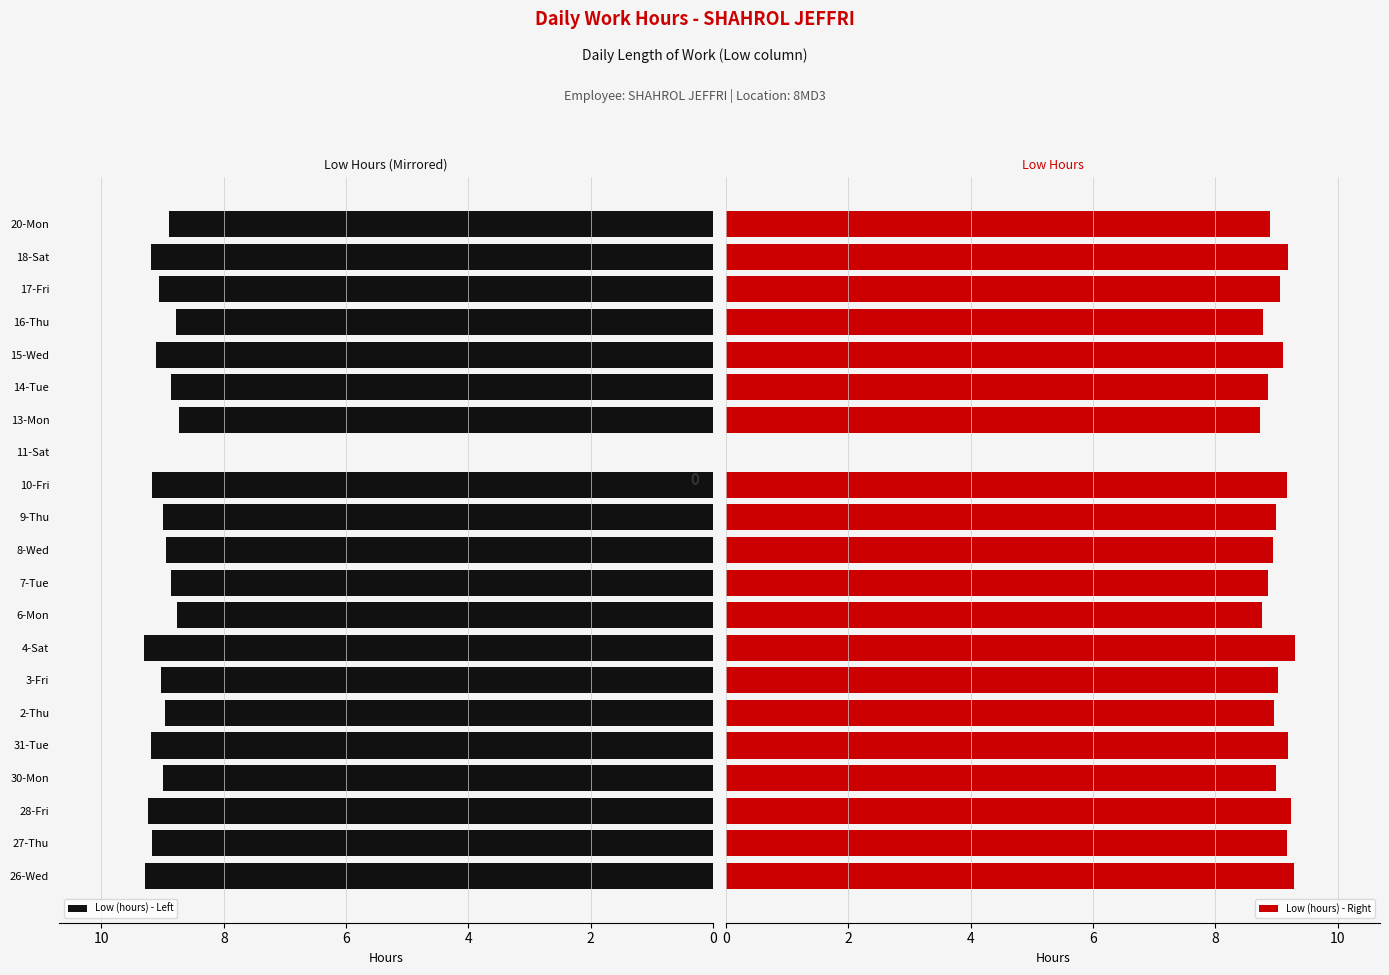

The value of Low (hours) - Left at 4-Sat is 4.9. True or false?

False